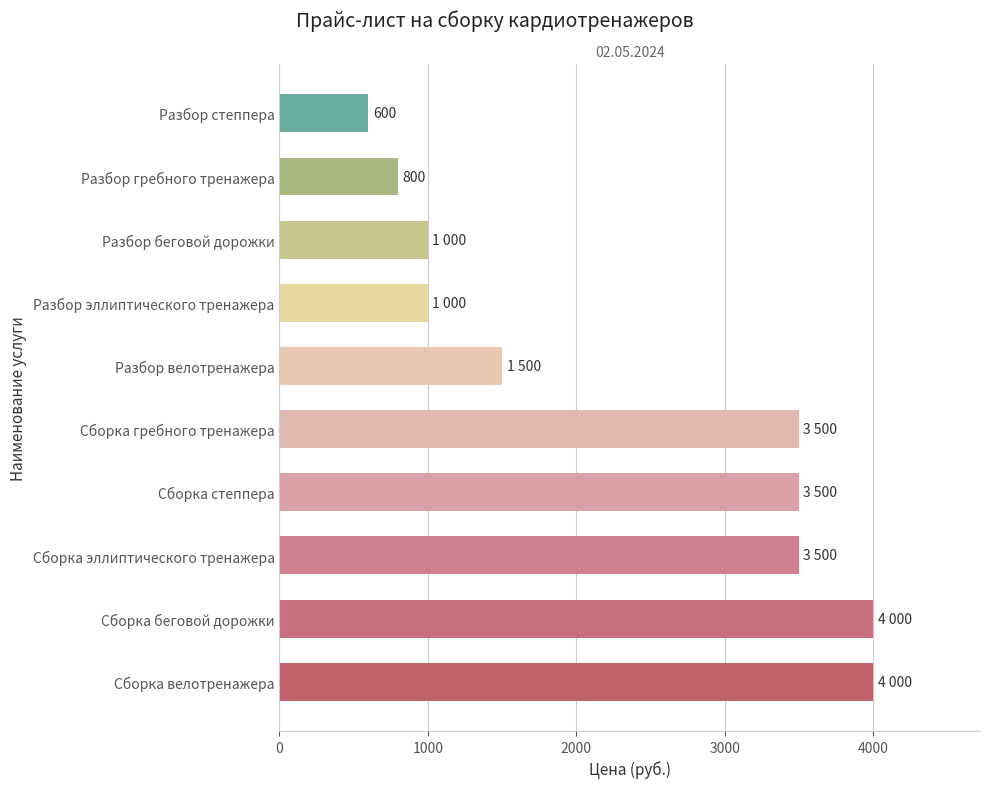

What is the maximum value shown in the chart?

4000